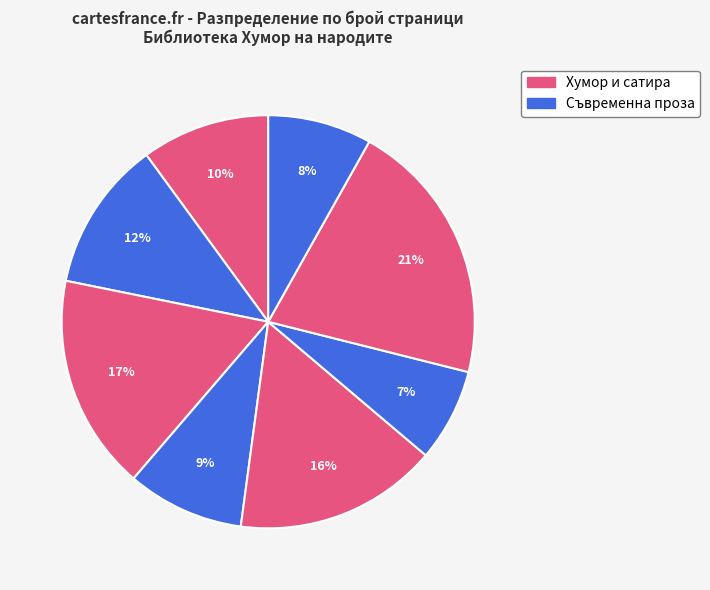

How many slices are in this pie chart?

8